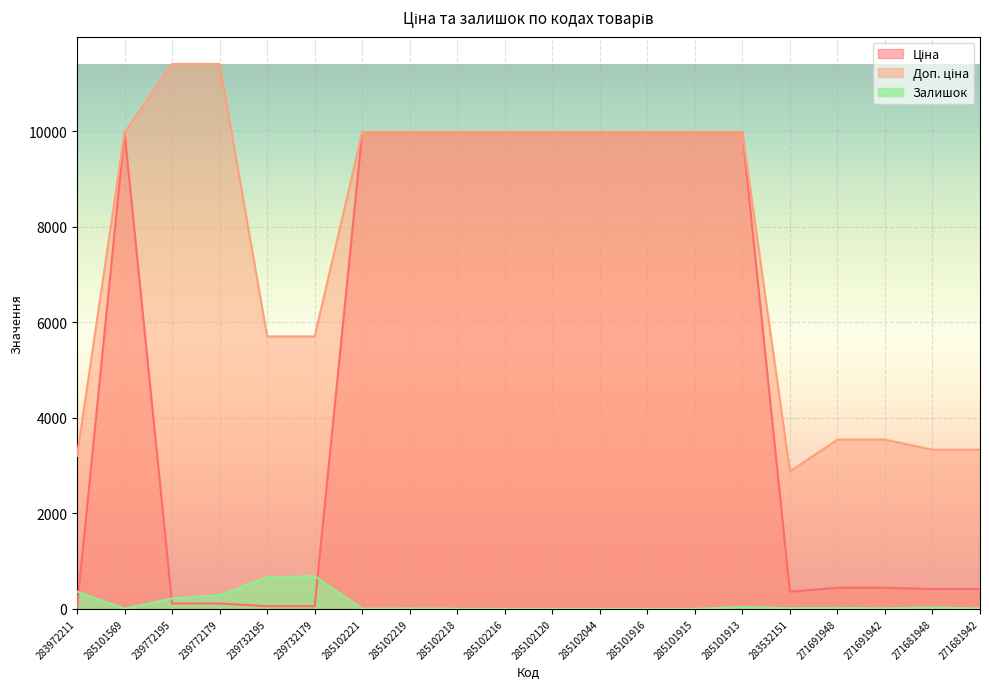

What is the highest value of the Залишок series?

686.0